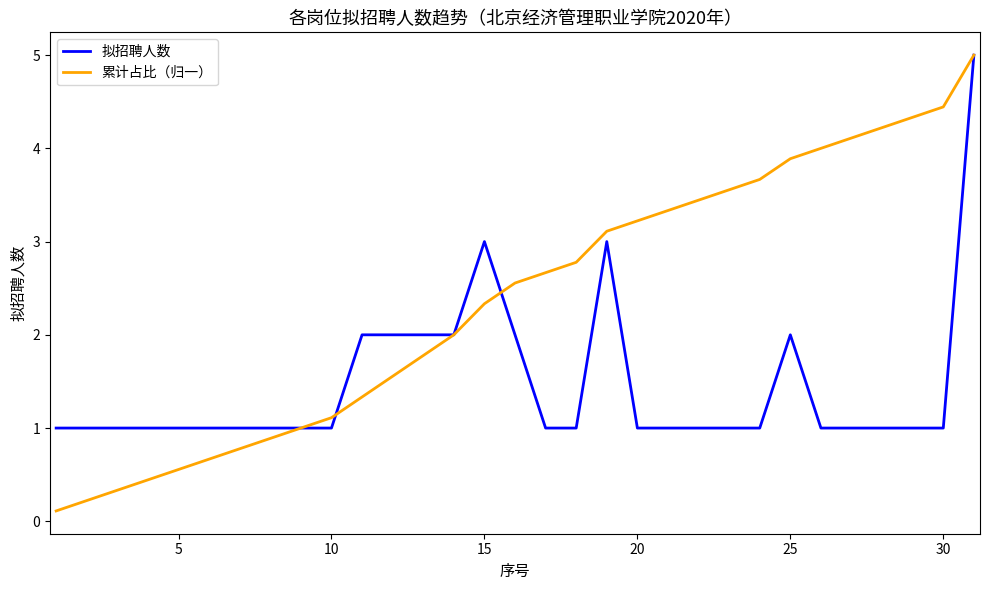

What are all the series names shown in the legend?

拟招聘人数, 累计占比（归一）